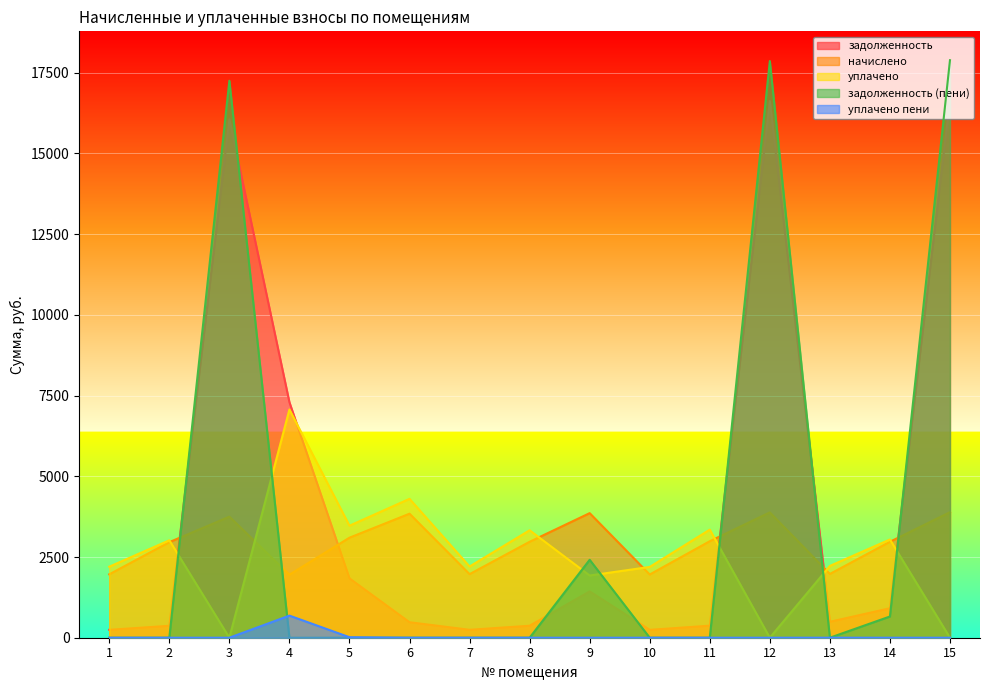

How many lines are shown in the chart?

5